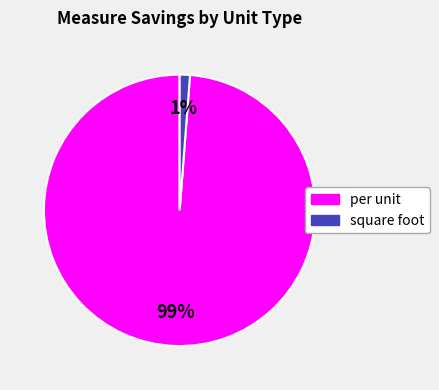

To the nearest percent, what is the difference between the largest and smallest slice percentages?

98%